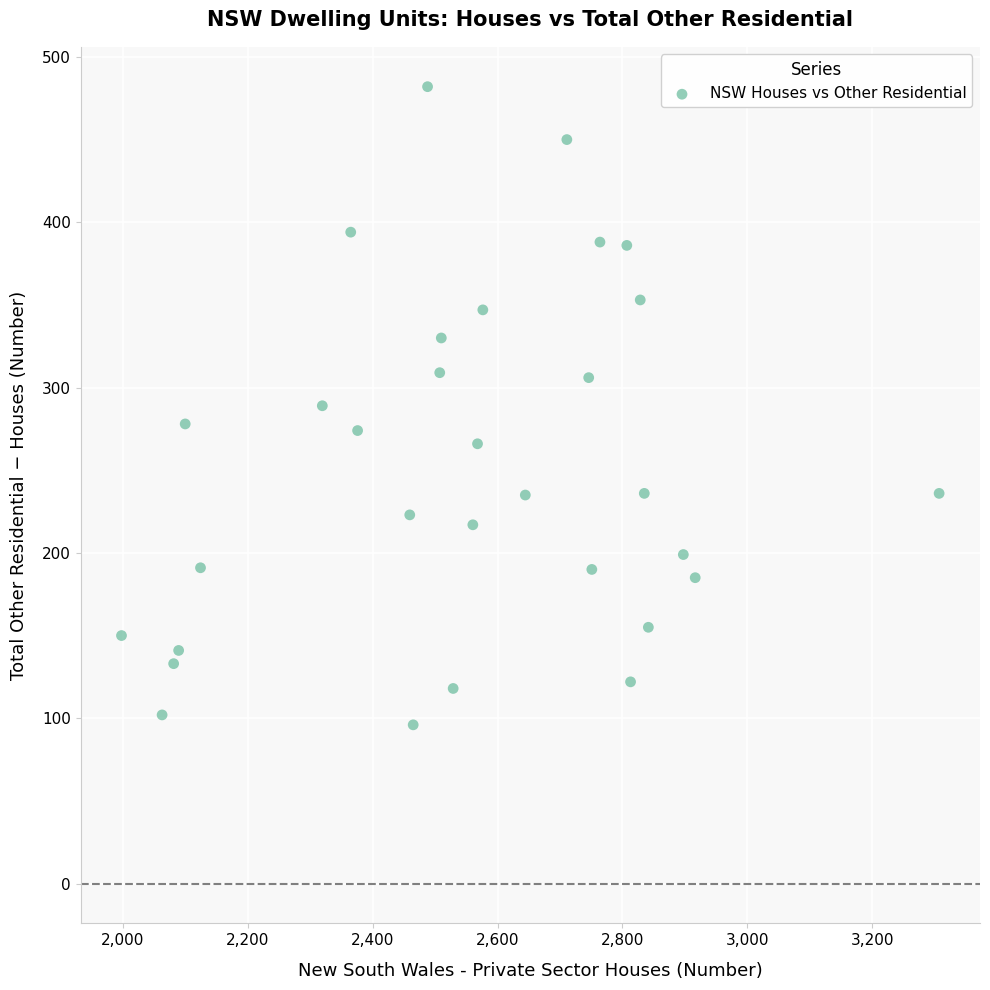

What is the range of Y values (max minus min)?

386